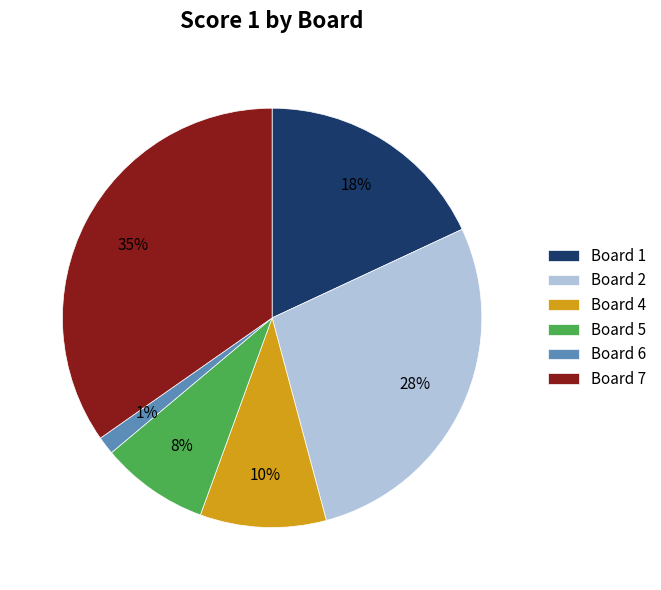

Approximately how many times larger is the value at Board 5 compared to Board 2?

0.3